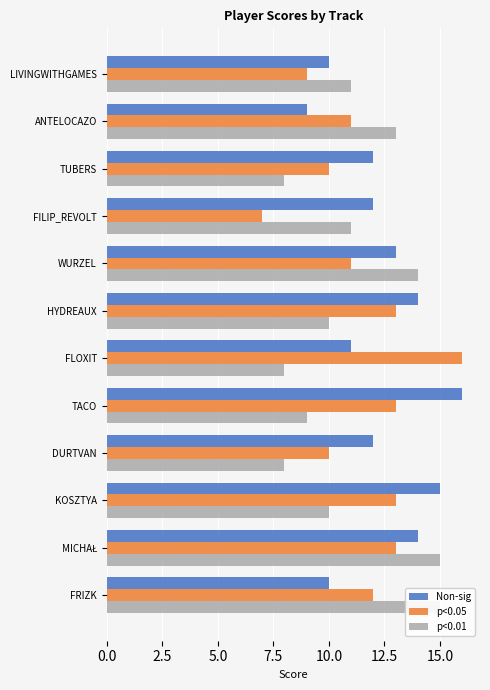

Which series changed the most between ANTELOCAZO and FILIP_REVOLT?

p<0.05